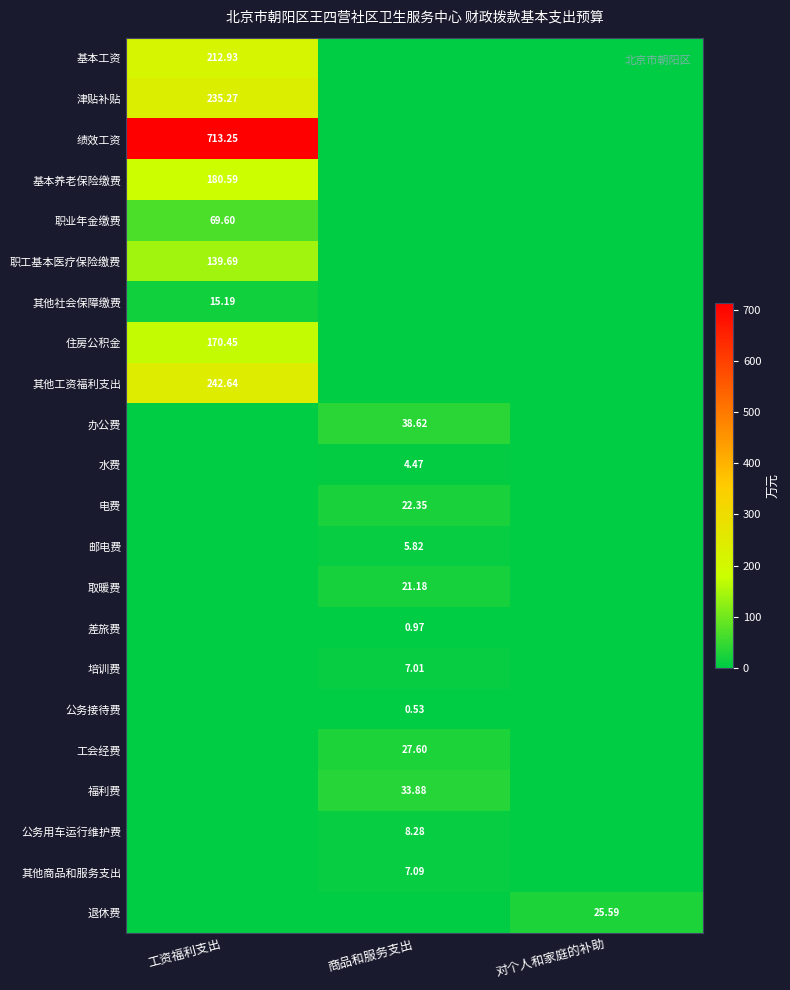

Which label corresponds to the largest value in the chart?

工资福利支出